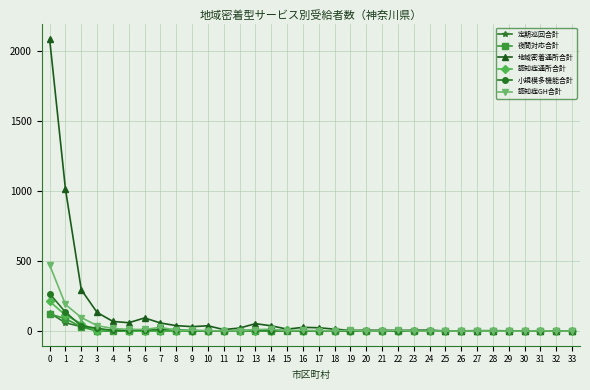

What are all the series names shown in the legend?

定期巡回合計, 夜間対応合計, 地域密着通所合計, 認知症通所合計, 小規模多機能合計, 認知症GH合計